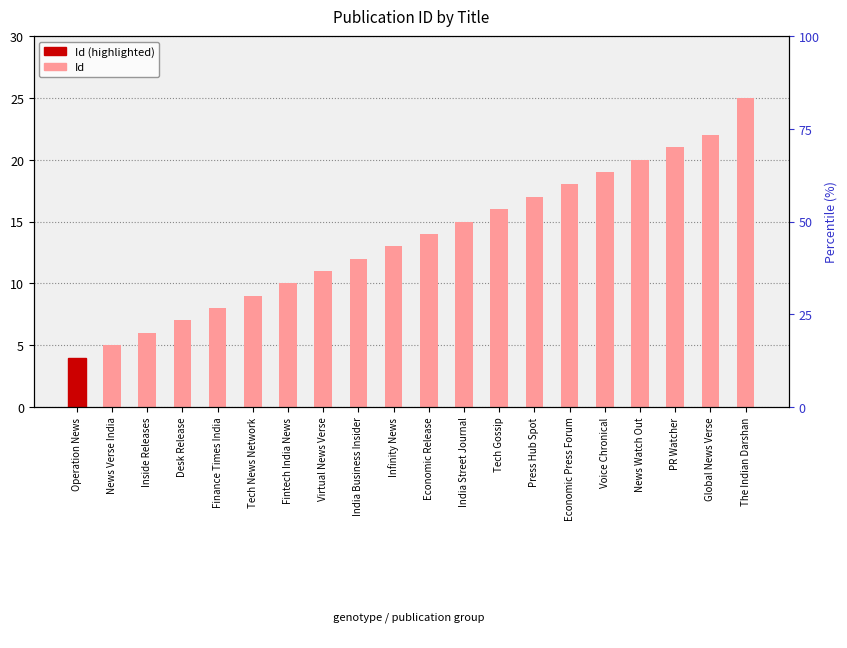

Reading left to right, extract all data points from this chart.

4	5	6	7	8	9	10	11	12	13	14	15	16	17	18	19	20	21	22	25